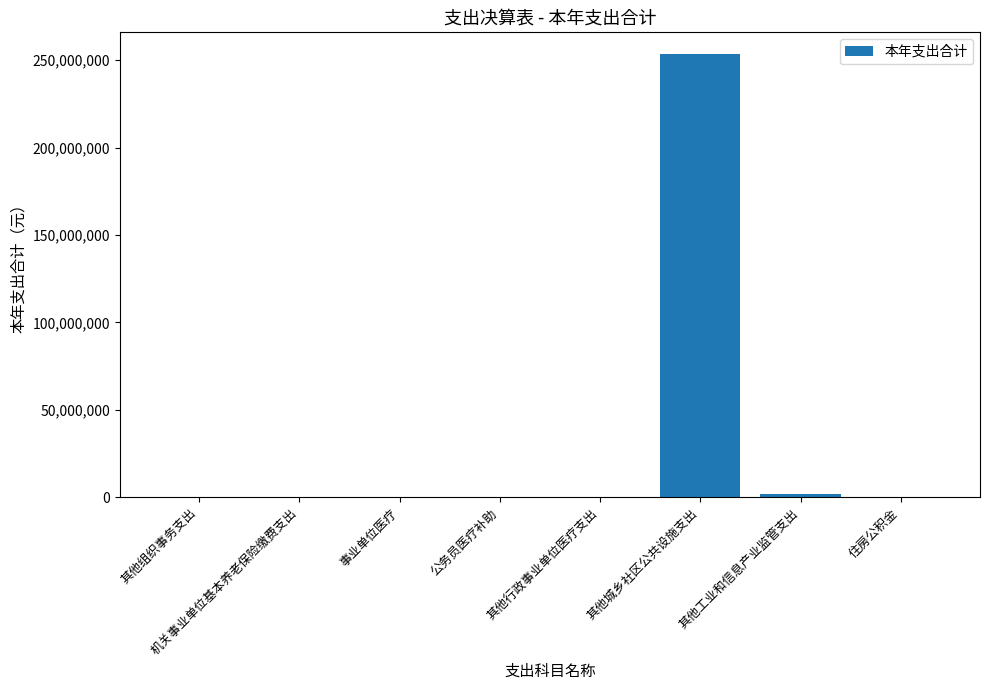

What is the greatest value displayed?

253226759.0